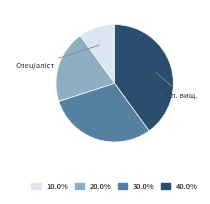

Is there any slice that represents more than half of the pie?

No